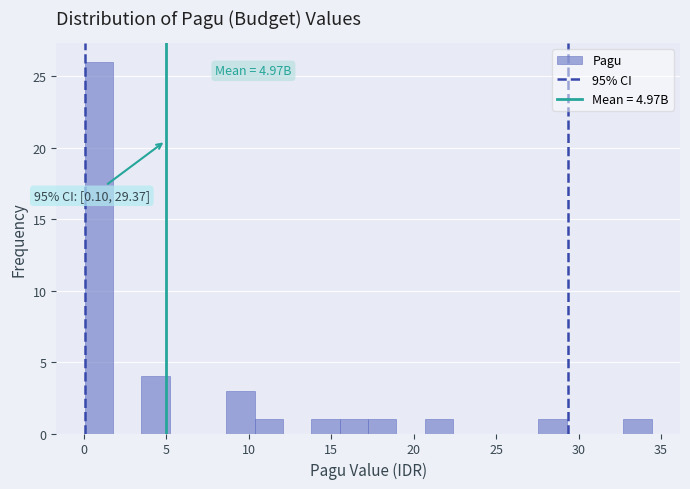

Around what value on the x-axis is the tallest bar? Give the approximate position of its centre, as read against the axis.

1.0